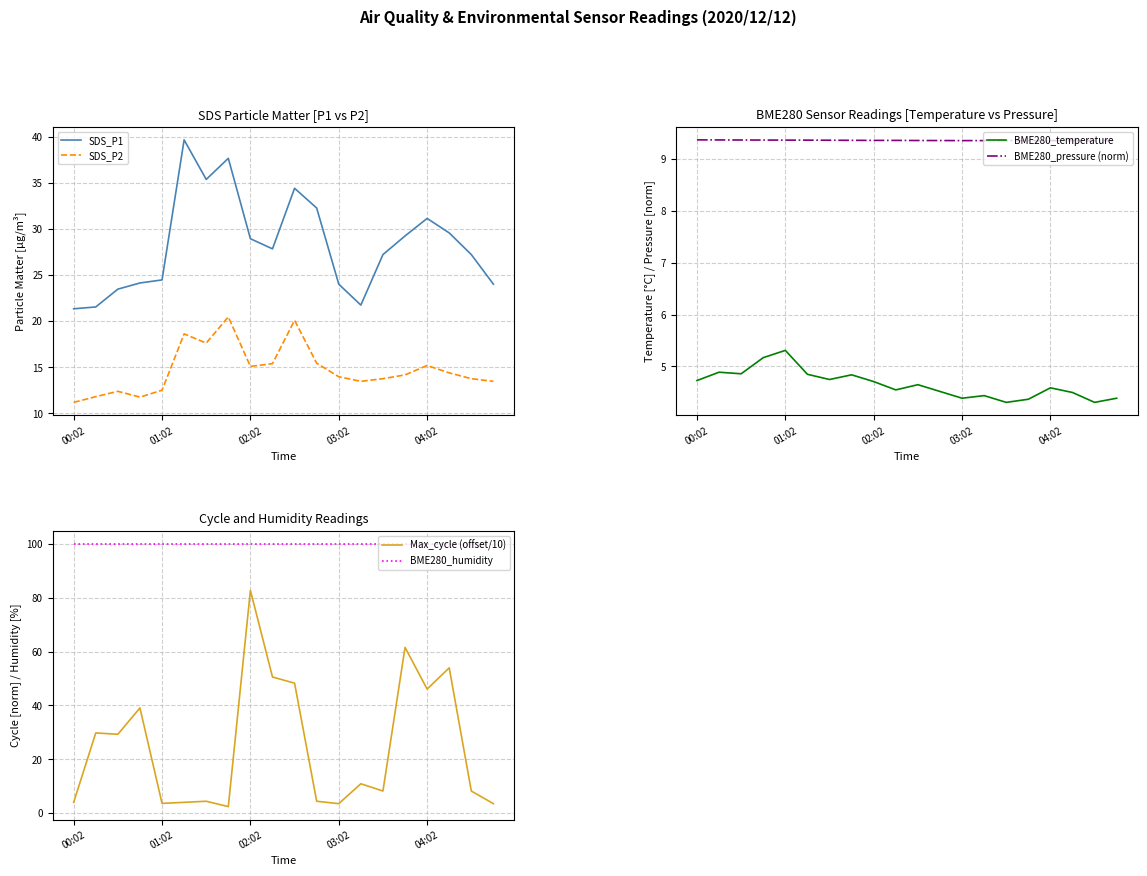

Is it true that SDS_P2 equals 21.8 at 03:02?

False